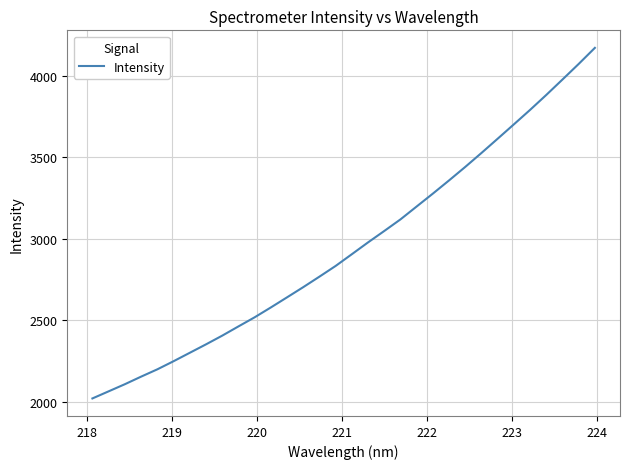

How many values exceed 2905?

16